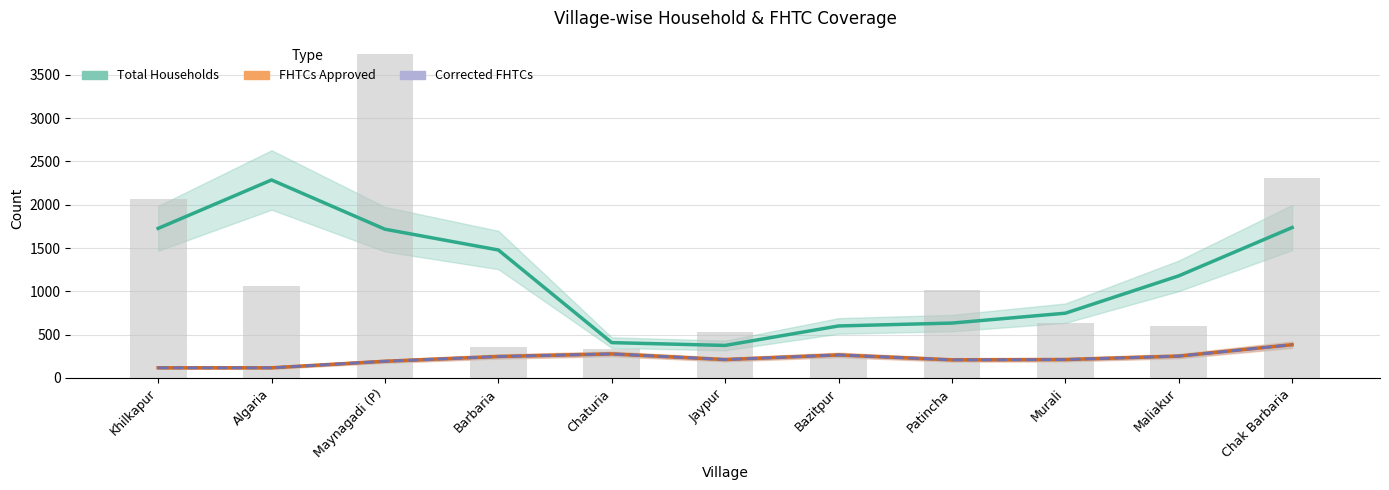

List the labels in order of FHTCs Approved value, smallest first.

Khilkapur, Algaria, Maynagadi (P), Patincha, Jaypur, Murali, Barbaria, Maliakur, Bazitpur, Chaturia, Chak Barbaria